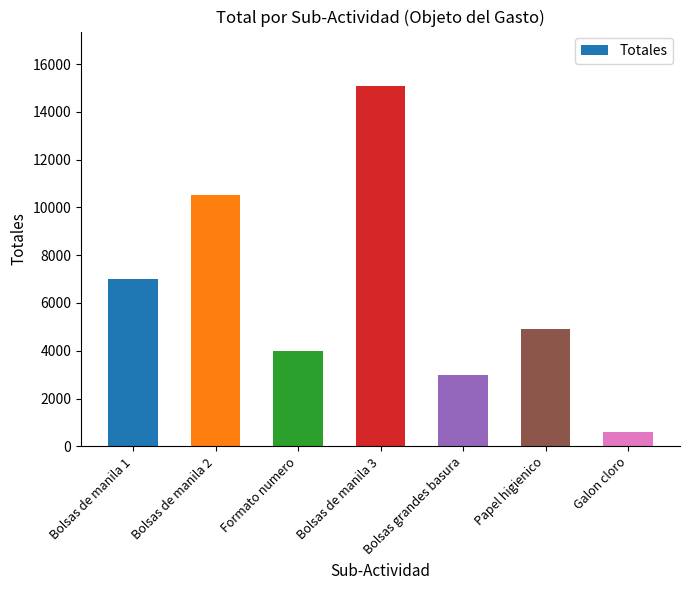

Which label corresponds to the largest value in the chart?

Bolsas de manila 3